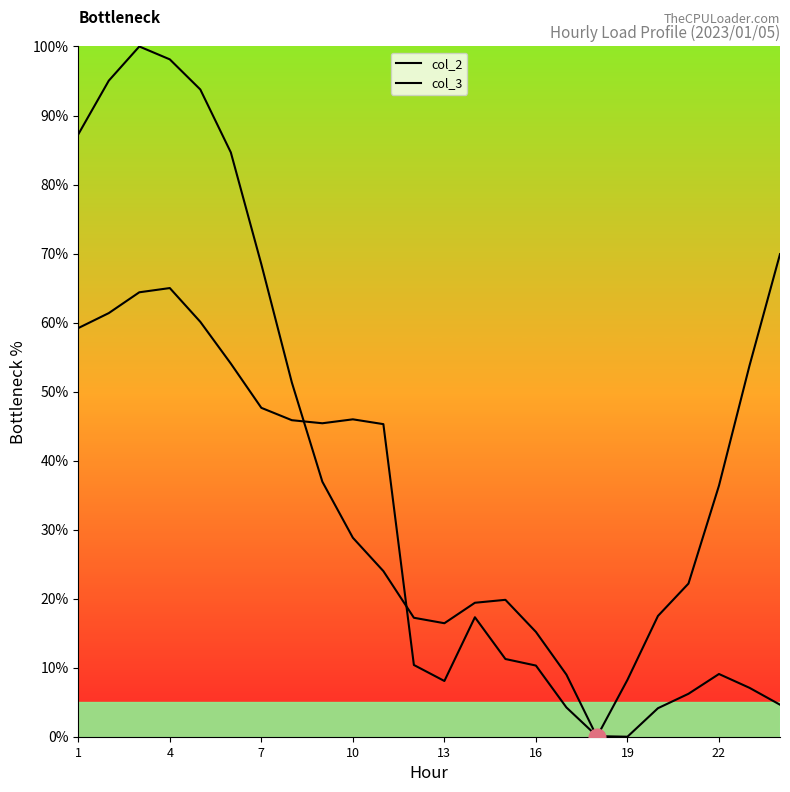

How many distinct data groups are displayed?

2